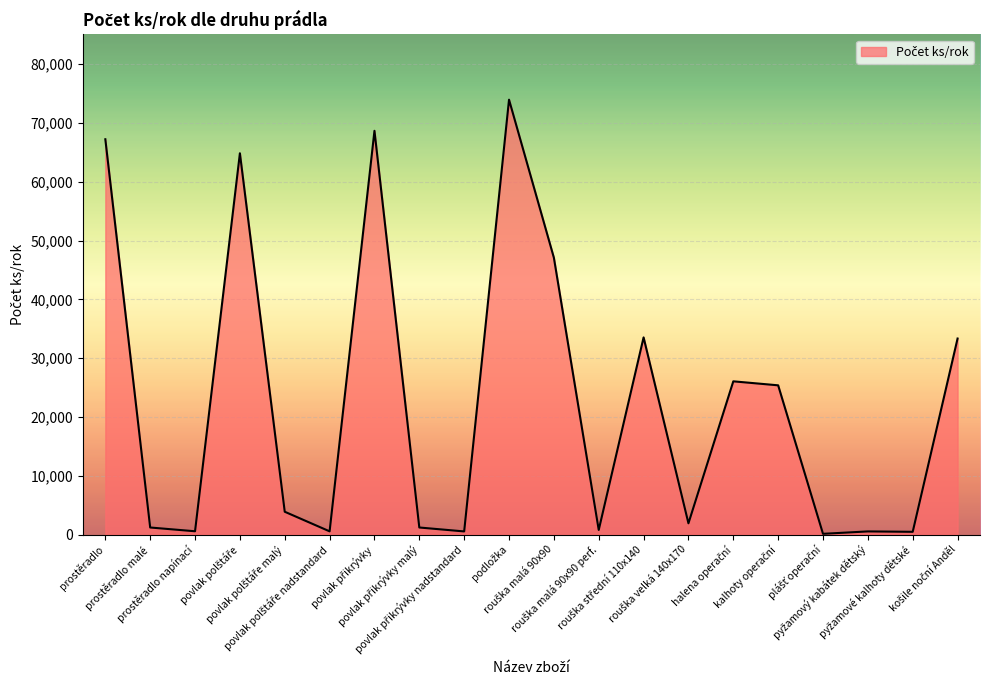

Where is the first local minimum?

prostěradlo napínací